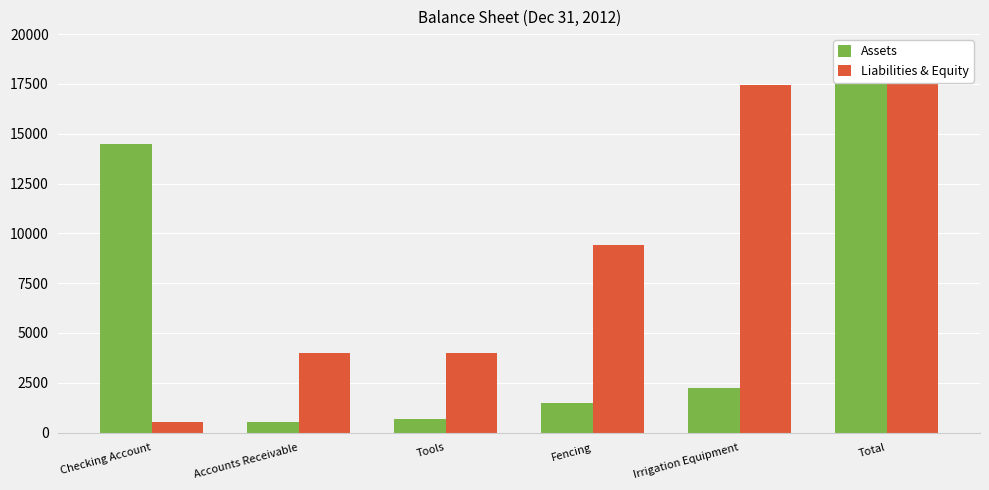

What is the sum of all Liabilities & Equity values?

53361